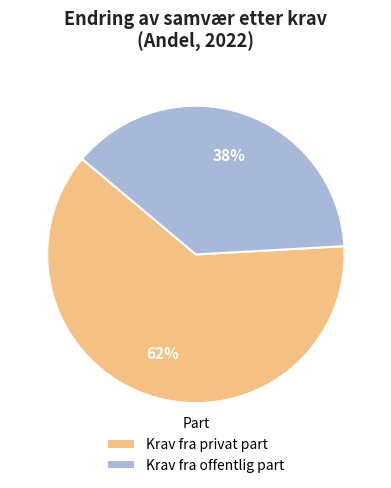

Combined, do Krav fra offentlig part and Krav fra privat part account for over 50%?

Yes